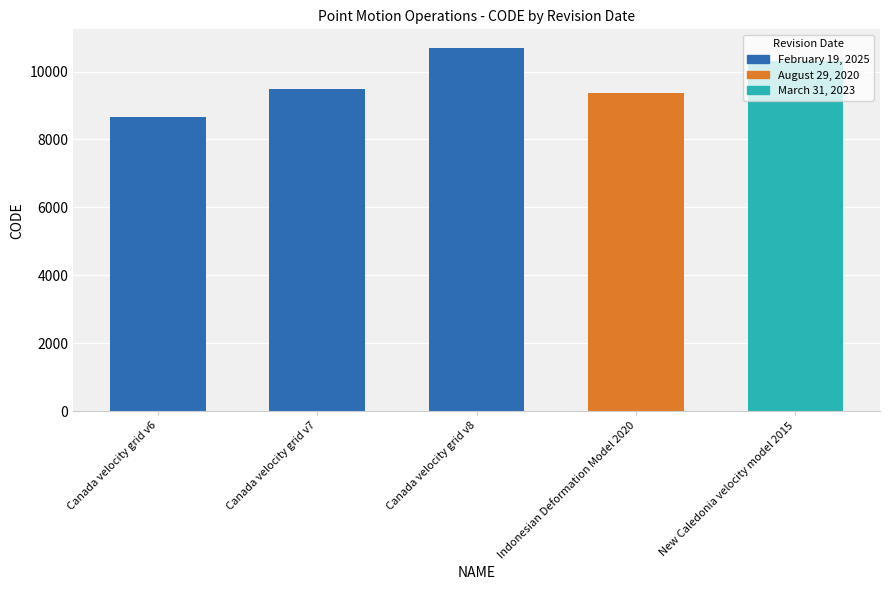

Reading right to left, what are all the values shown in this chart?

New Caledonia velocity model 2015=10323	Indonesian Deformation Model 2020=9375	Canada velocity grid v8=10707	Canada velocity grid v7=9483	Canada velocity grid v6=8676